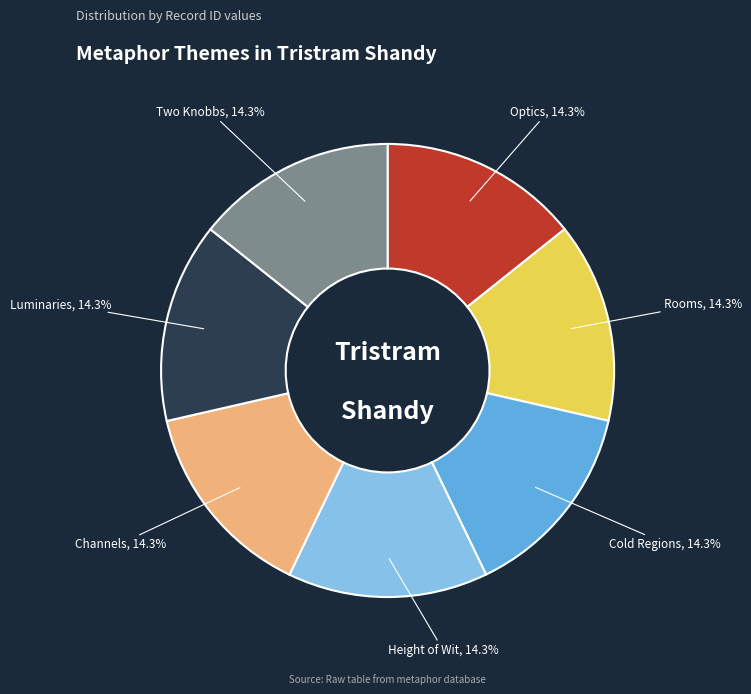

What portion of the pie excludes Height of Wit?

85.7%